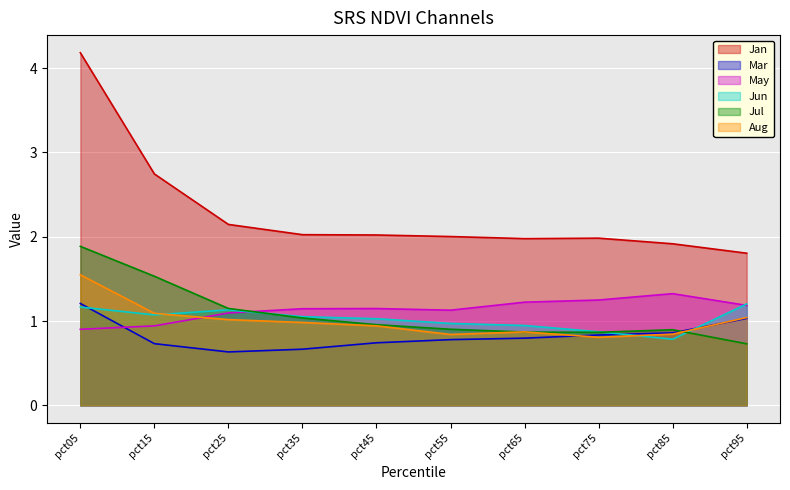

The May series shows 1.9 at pct45. True or false?

False